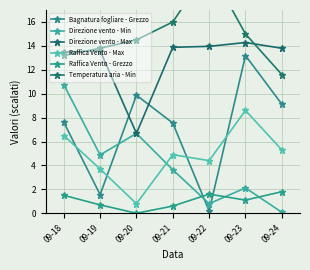

How many interior local valleys does the Direzione vento - Min series have?

2